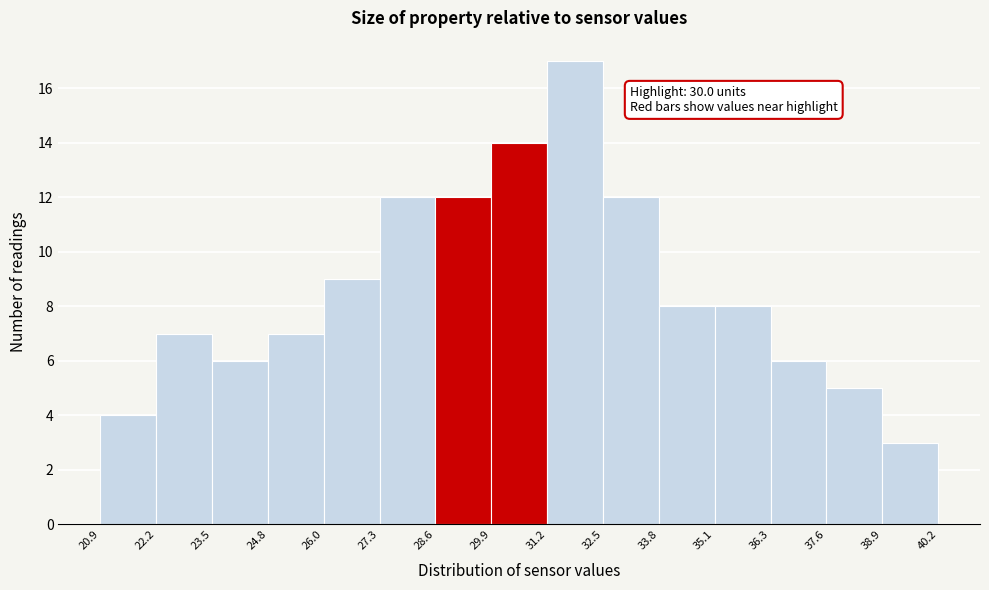

Over which range of the x-axis is the bar tallest?

31.2 to 32.5